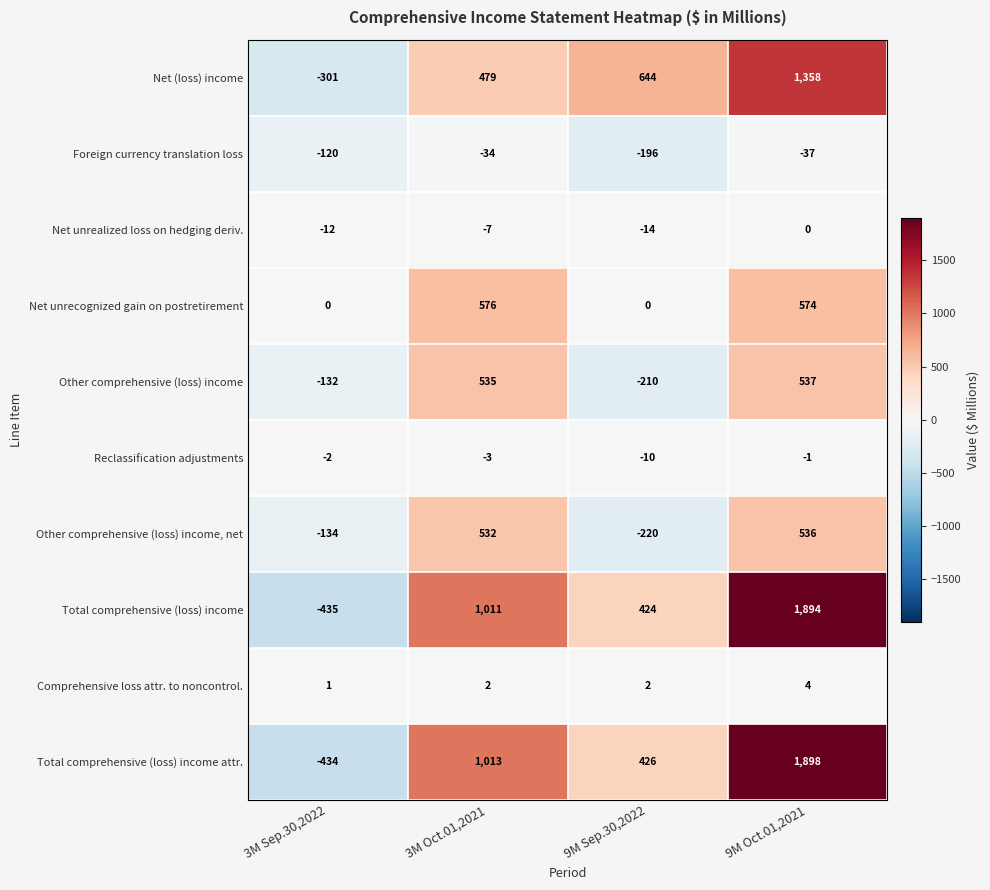

Is it true that Comprehensive loss attr. to noncontrol. equals 3 at 3M Oct.01,2021?

False